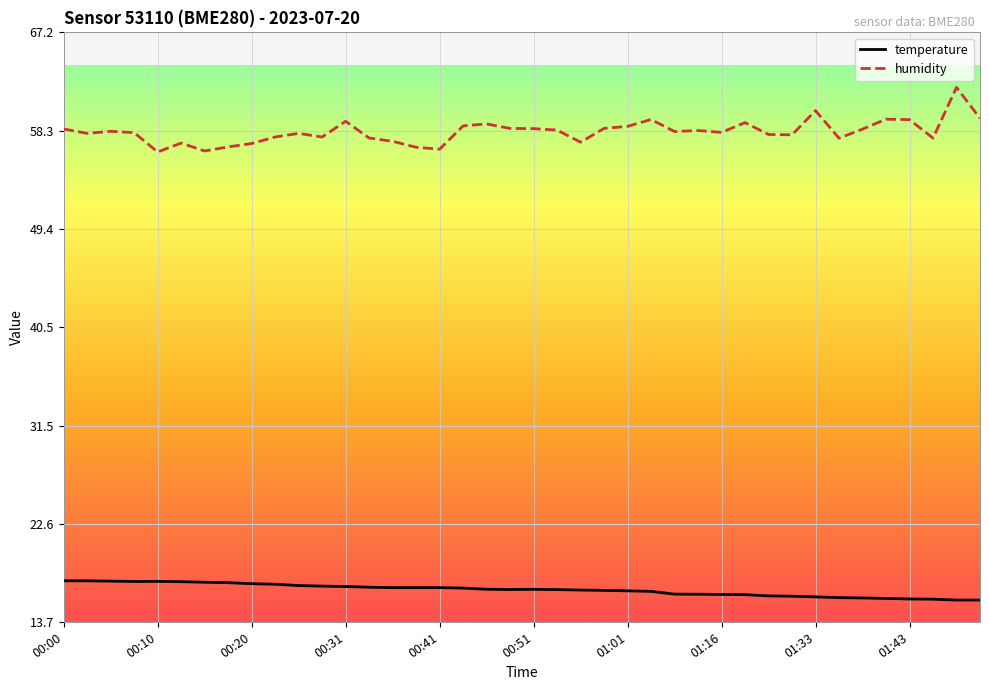

Which series has the largest total across all categories?

humidity